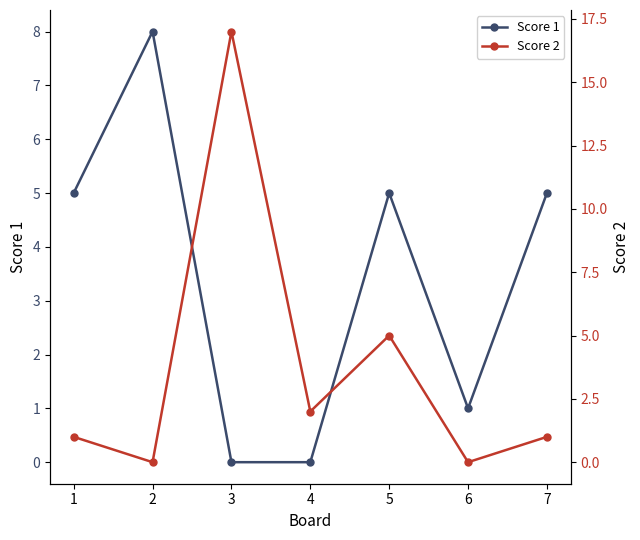

Is it true that Score 2 equals 5 at 5?

True